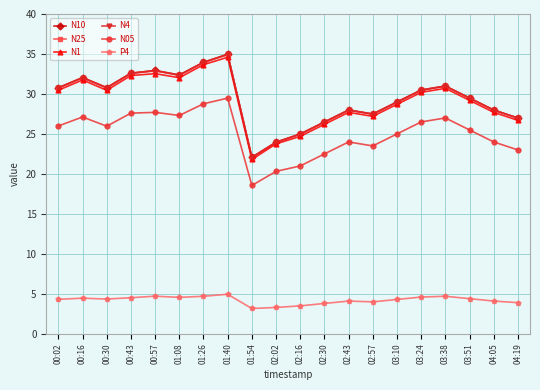

True or false: N1 has a value of 19.6 at 00:30.

False